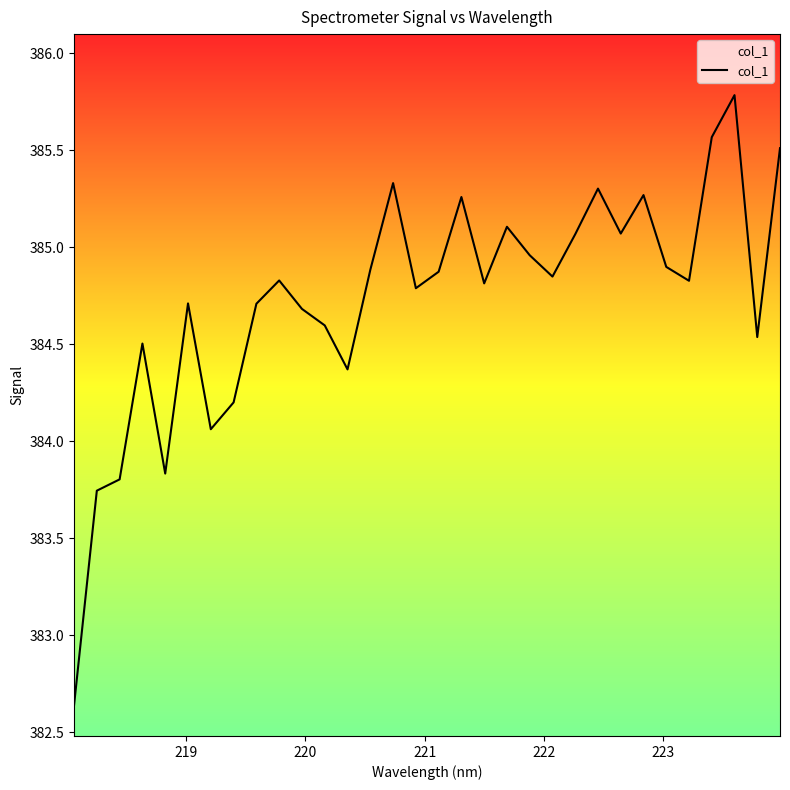

What is the maximum value shown in the chart?

385.8